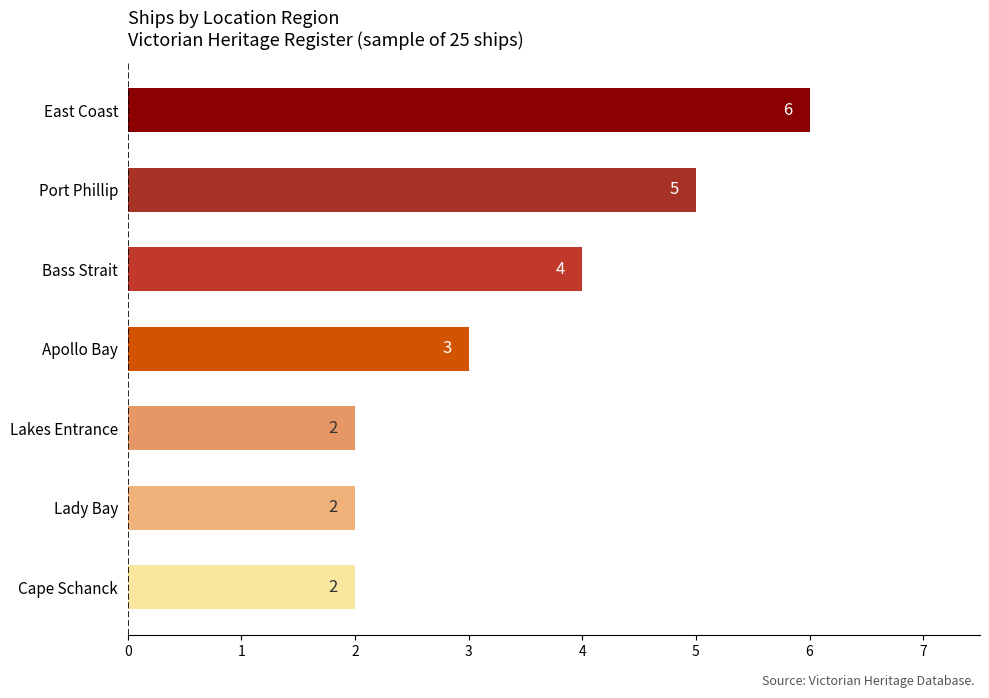

At which category does the chart reach its peak across all series?

East Coast